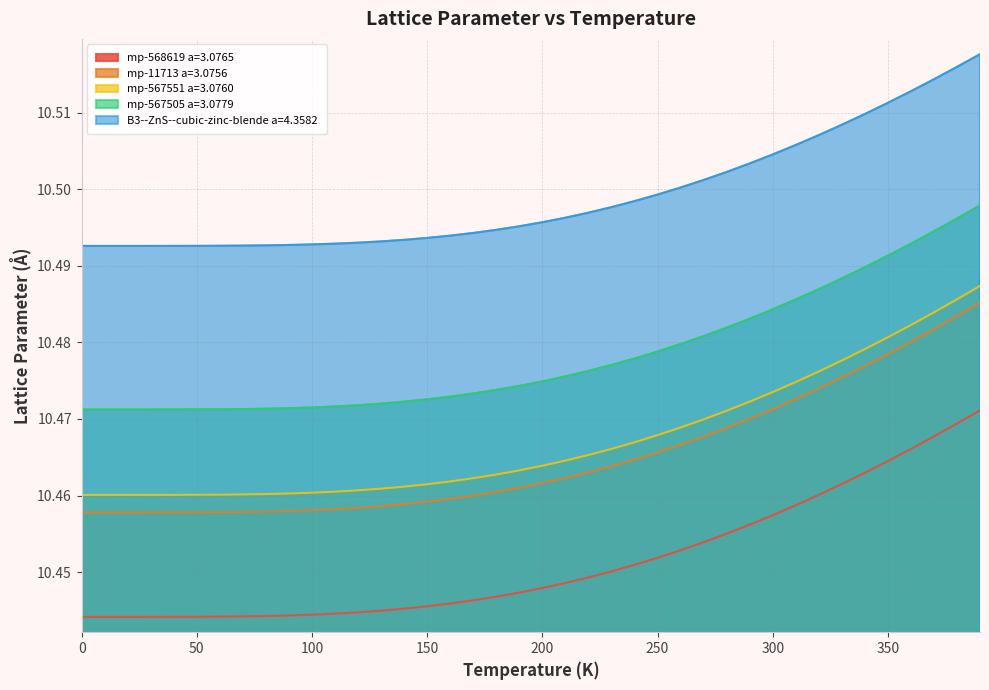

True or false: mp-568619 a=3.0765 has more than 0 points higher than both neighbors.

False